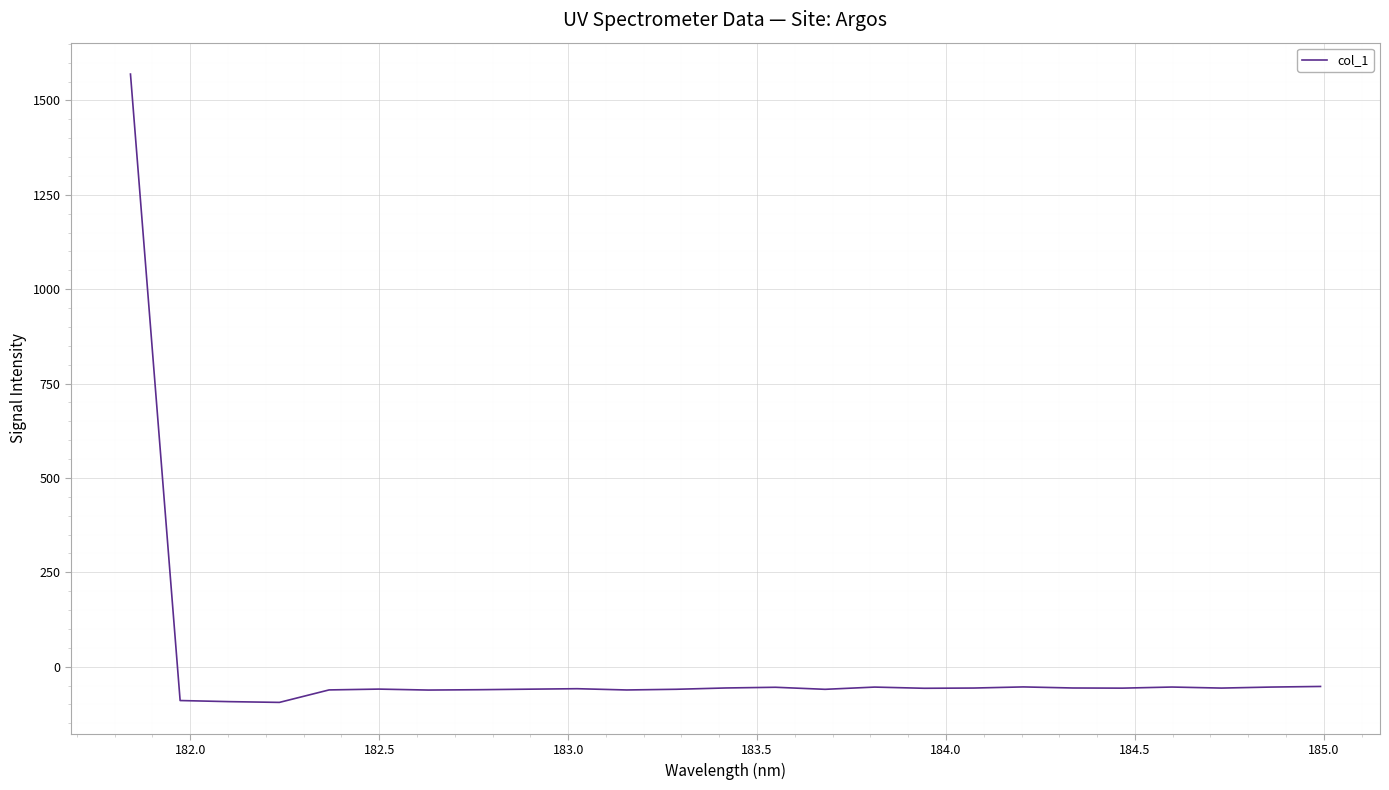

What is the greatest value displayed?

1569.8